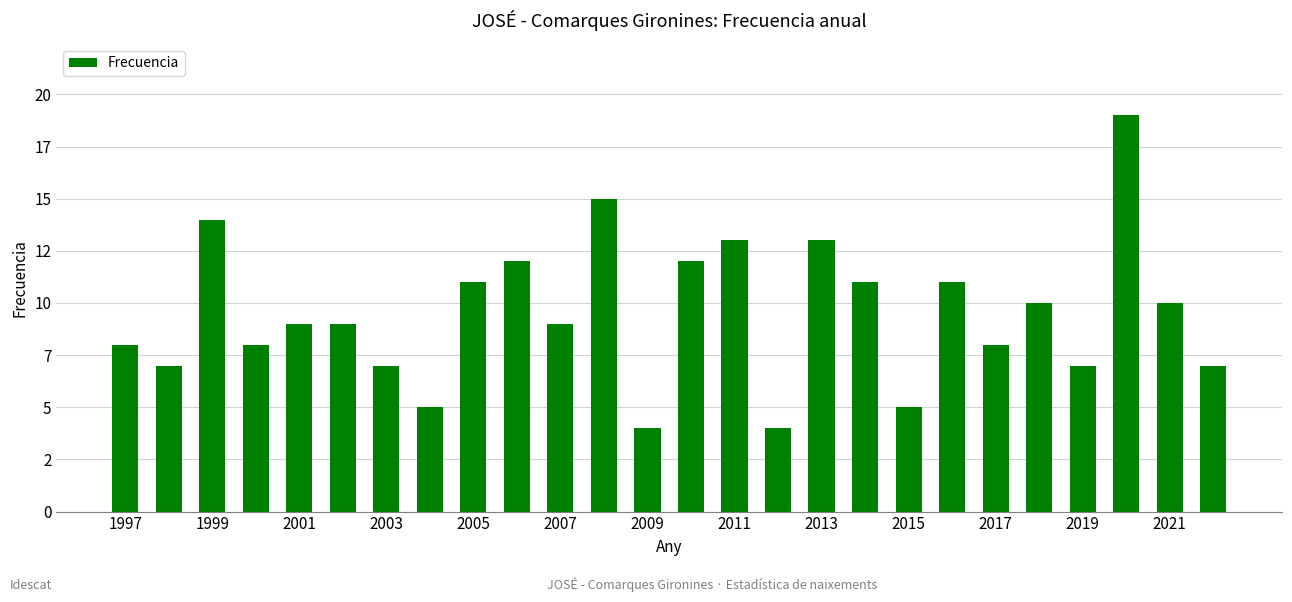

Reading left to right, extract all data points from this chart.

8	7	14	8	9	9	7	5	11	12	9	15	4	12	13	4	13	11	5	11	8	10	7	19	10	7